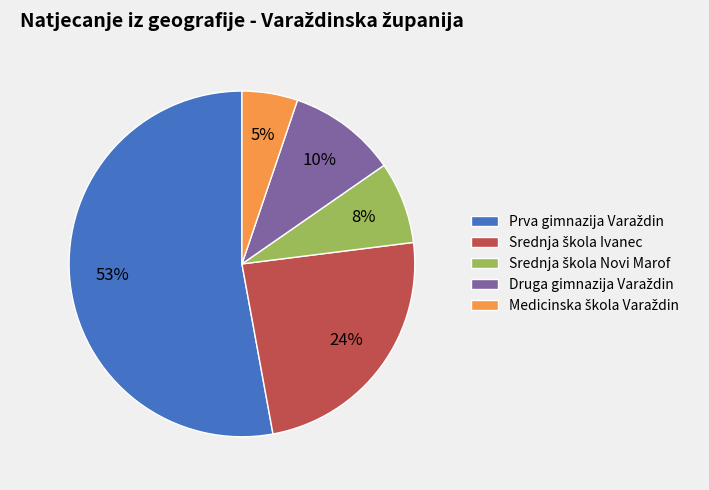

To the nearest percent, what is the difference between the largest and smallest slice percentages?

48%